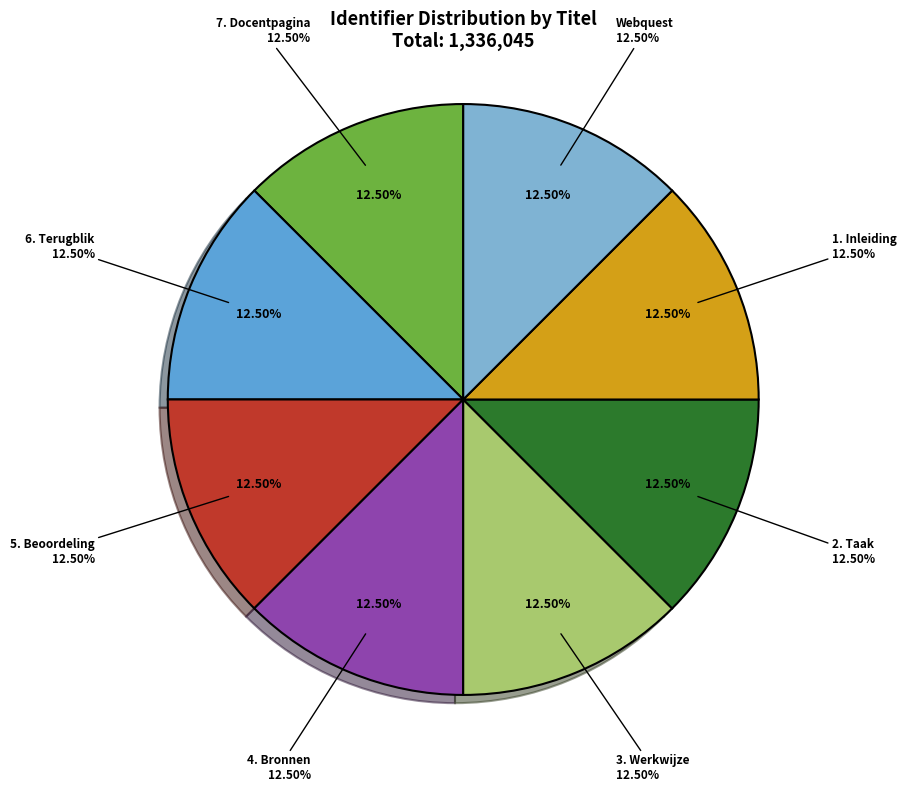

Which category has the biggest portion of the pie?

7. Docentpagina